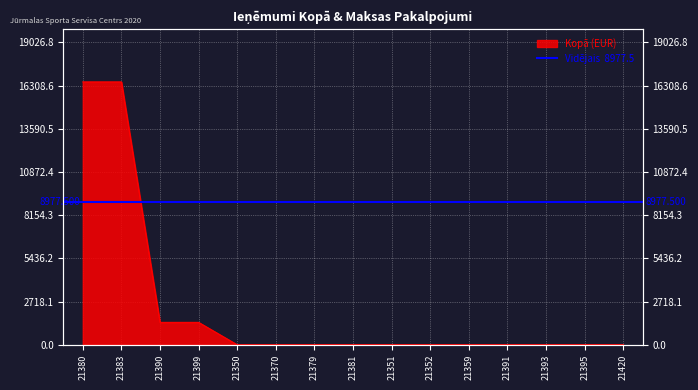

What is the difference between the values at 21370 and 21390?

1410